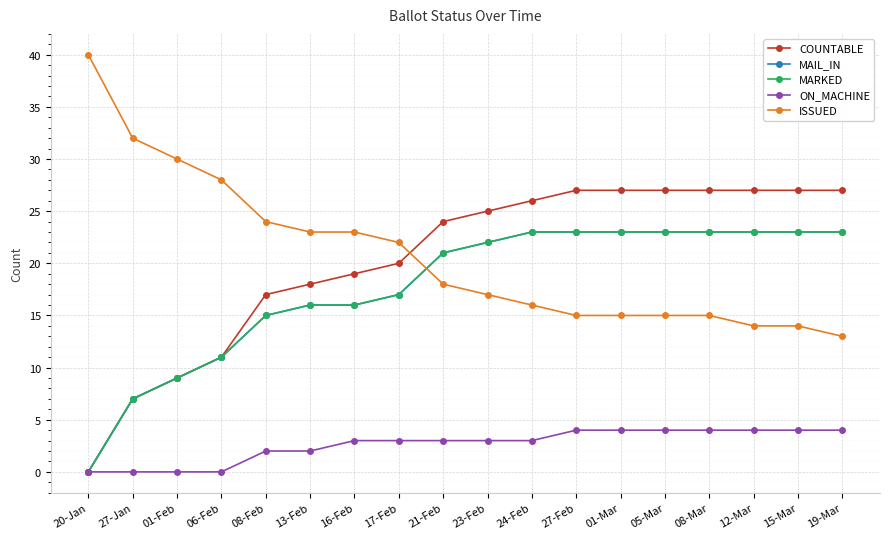

Between 24-Feb and 01-Feb, which is larger?

24-Feb